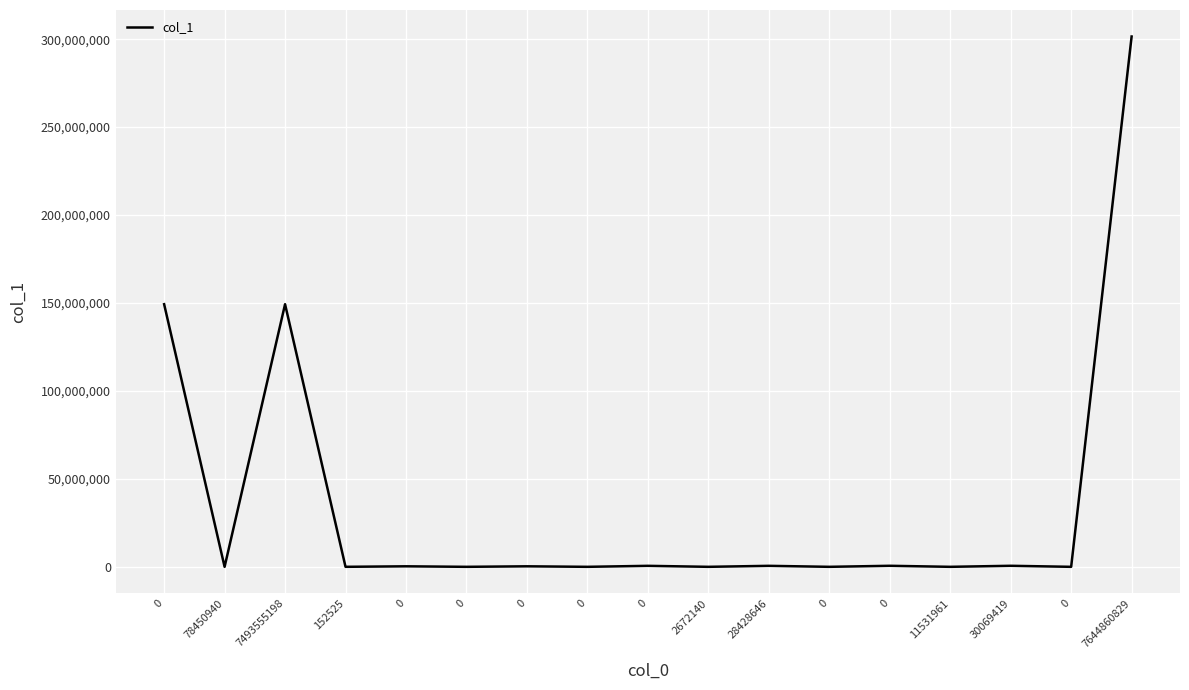

Is this an area chart (filled region under the line)?

No